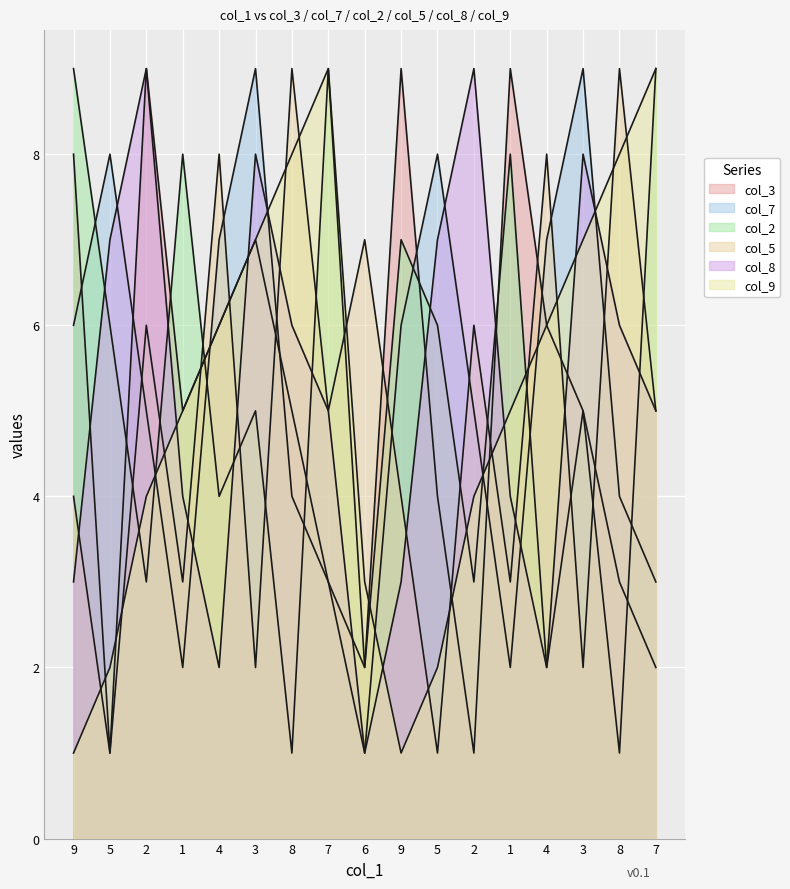

Rank the categories by col_3 value from highest to lowest.

2, 9, 1, 9, 3, 4, 4, 1, 8, 3, 5, 7, 8, 6, 7, 5, 2